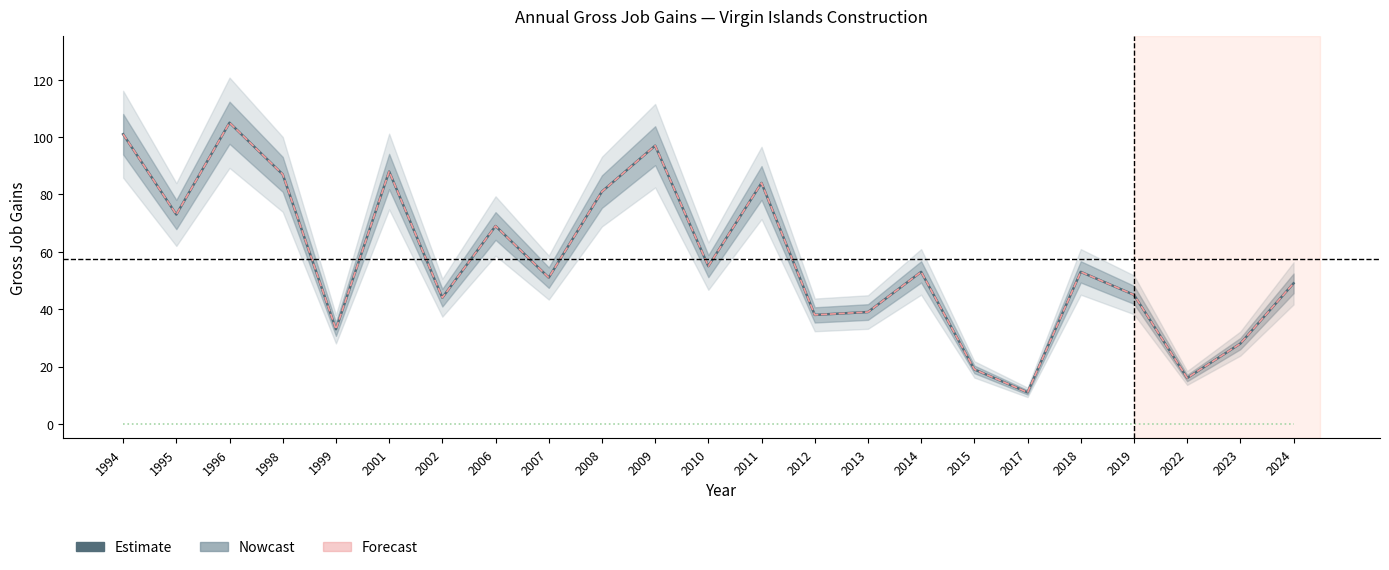

Count the number of data series in this chart.

3